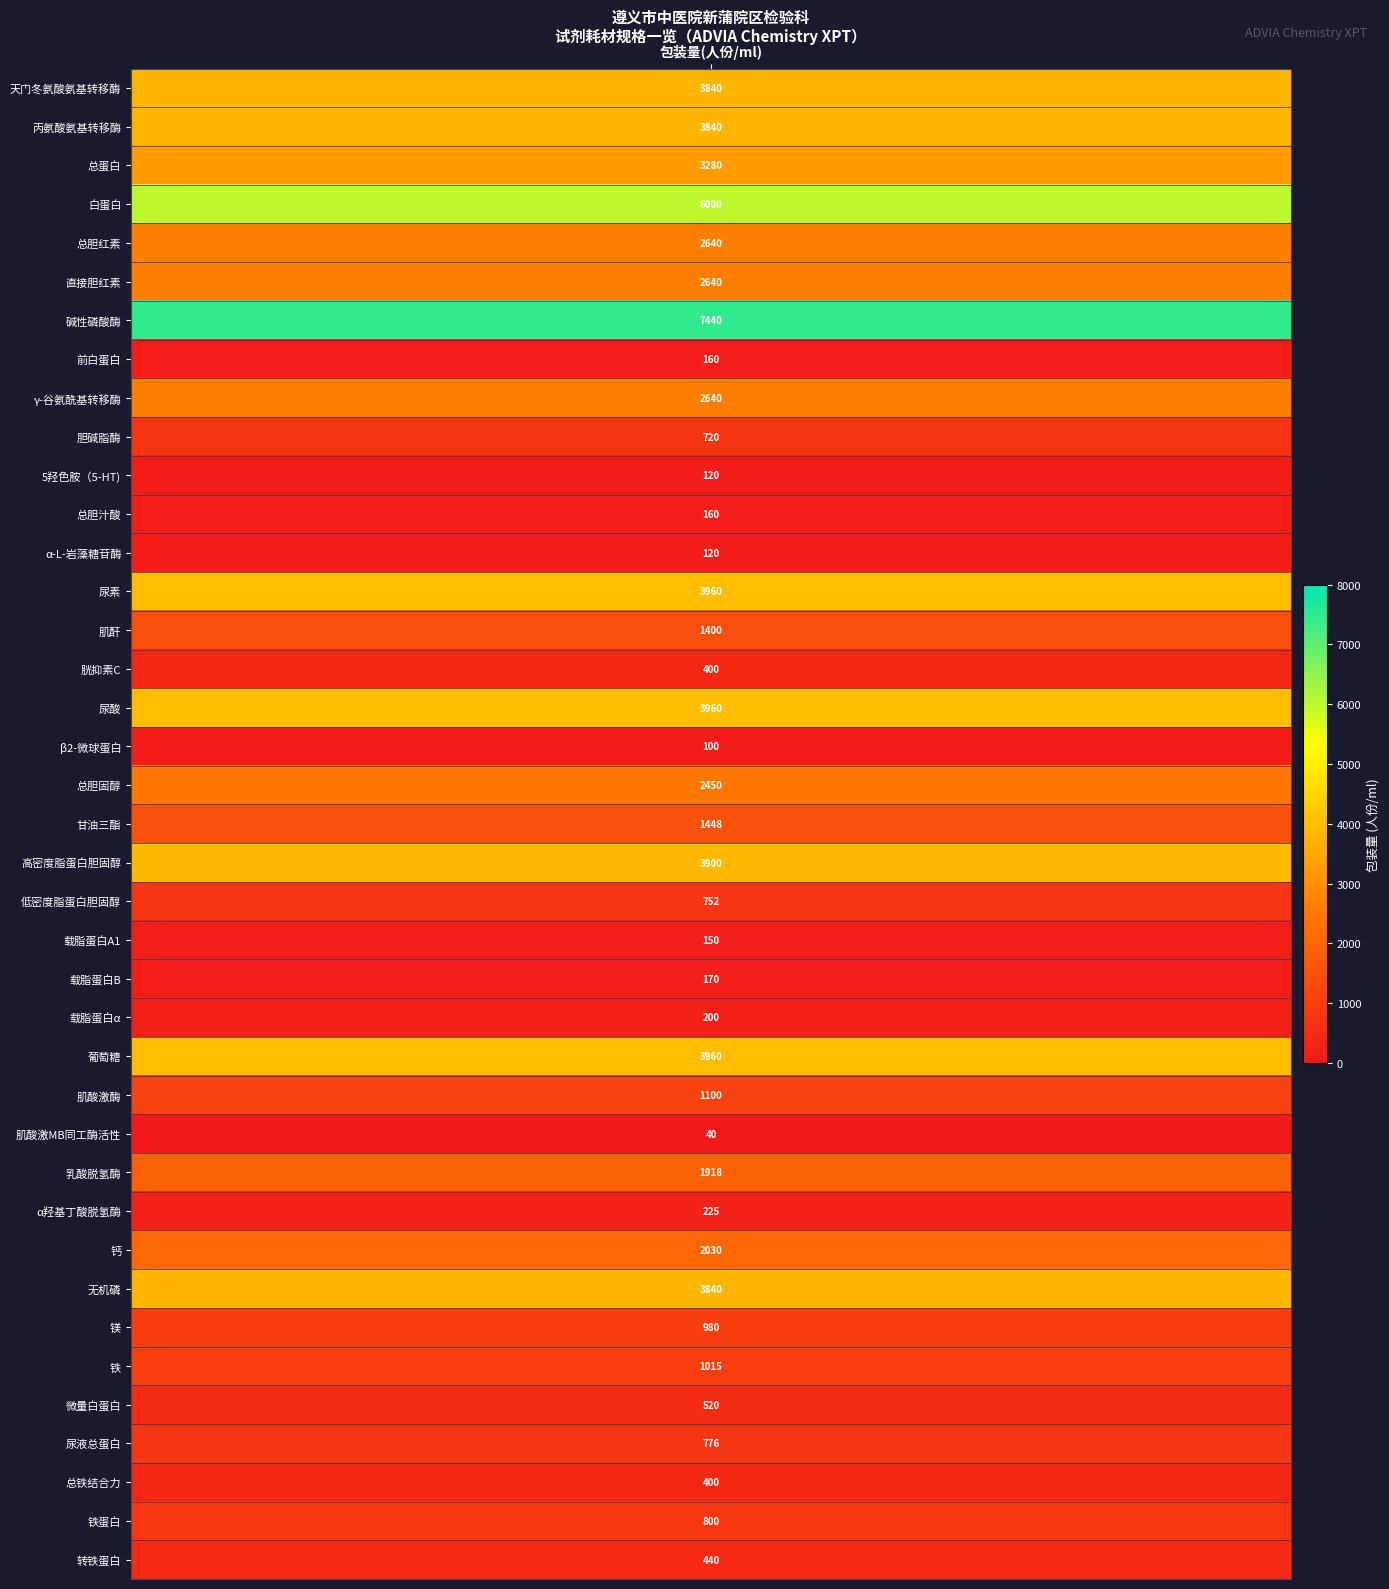

What value does the data have at 32, to the nearest 100?

1000